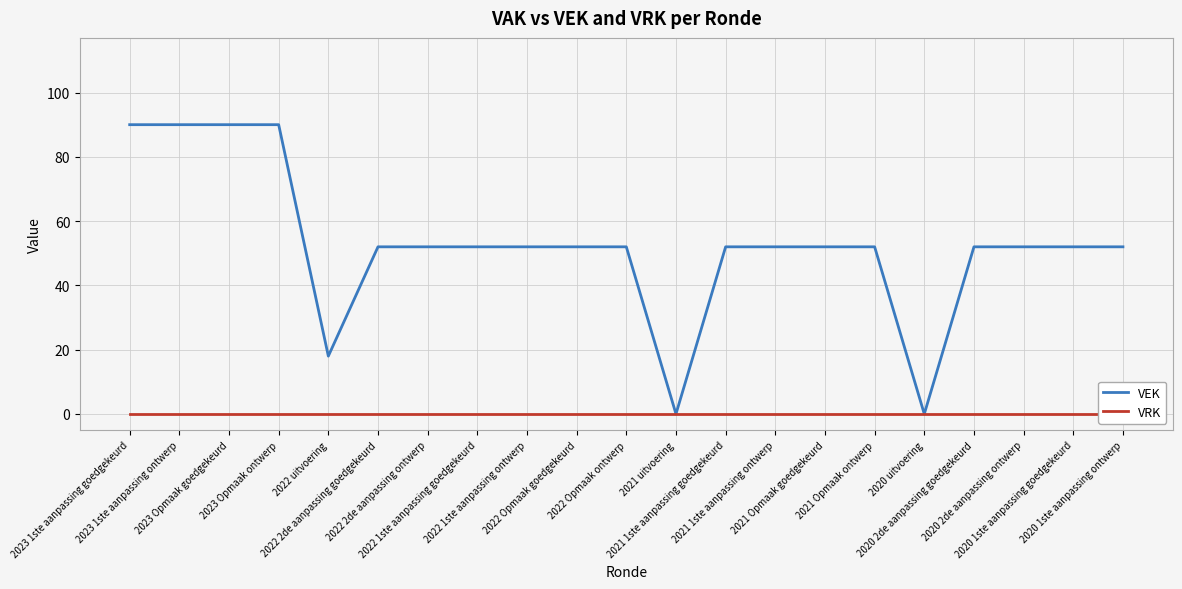

Reading left to right, list all the values displayed in this chart.

VEK: 2023 1ste aanpassing goedgekeurd=90	2023 1ste aanpassing ontwerp=90	2023 Opmaak goedgekeurd=90	2023 Opmaak ontwerp=90	2022 uitvoering=18	2022 2de aanpassing goedgekeurd=52	2022 2de aanpassing ontwerp=52	2022 1ste aanpassing goedgekeurd=52	2022 1ste aanpassing ontwerp=52	2022 Opmaak goedgekeurd=52	2022 Opmaak ontwerp=52	2021 uitvoering=0	2021 1ste aanpassing goedgekeurd=52	2021 1ste aanpassing ontwerp=52	2021 Opmaak goedgekeurd=52	2021 Opmaak ontwerp=52	2020 uitvoering=0	2020 2de aanpassing goedgekeurd=52	2020 2de aanpassing ontwerp=52	2020 1ste aanpassing goedgekeurd=52	2020 1ste aanpassing ontwerp=52
VRK: 2023 1ste aanpassing goedgekeurd=0	2023 1ste aanpassing ontwerp=0	2023 Opmaak goedgekeurd=0	2023 Opmaak ontwerp=0	2022 uitvoering=0	2022 2de aanpassing goedgekeurd=0	2022 2de aanpassing ontwerp=0	2022 1ste aanpassing goedgekeurd=0	2022 1ste aanpassing ontwerp=0	2022 Opmaak goedgekeurd=0	2022 Opmaak ontwerp=0	2021 uitvoering=0	2021 1ste aanpassing goedgekeurd=0	2021 1ste aanpassing ontwerp=0	2021 Opmaak goedgekeurd=0	2021 Opmaak ontwerp=0	2020 uitvoering=0	2020 2de aanpassing goedgekeurd=0	2020 2de aanpassing ontwerp=0	2020 1ste aanpassing goedgekeurd=0	2020 1ste aanpassing ontwerp=0